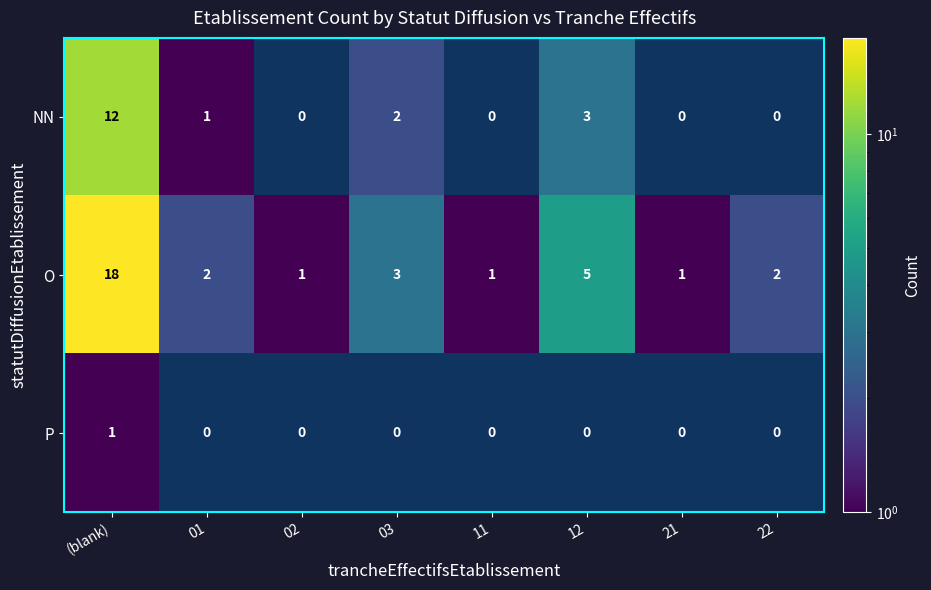

Which series changed the most between (blank) and 03?

O